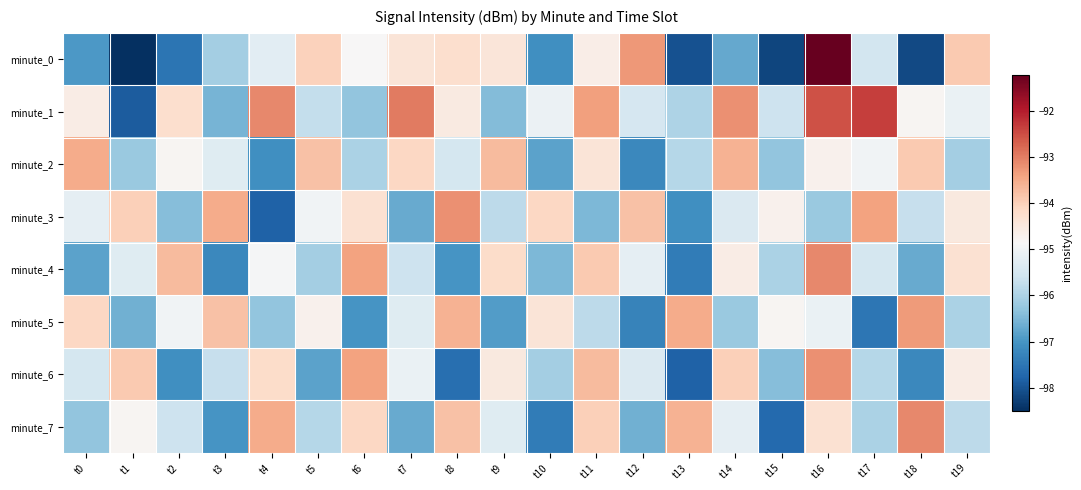

Rank the series at t12 from highest to lowest value.

minute_0, minute_3, minute_4, minute_6, minute_1, minute_7, minute_2, minute_5